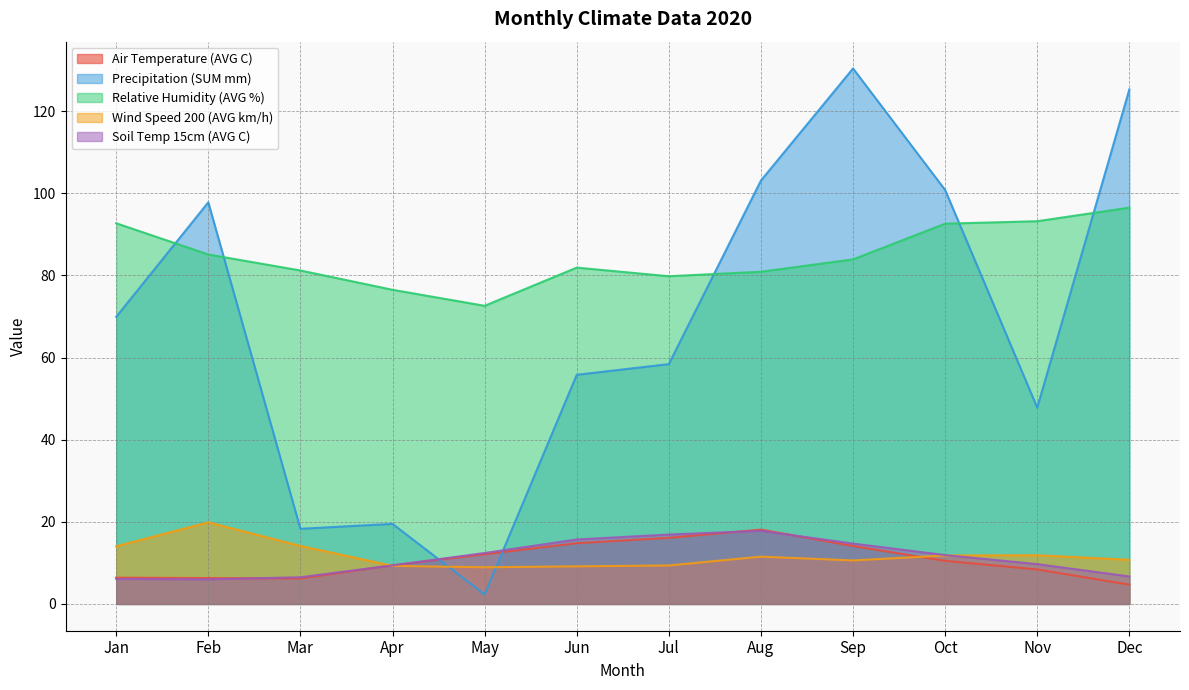

What is the smallest value displayed?

2.3